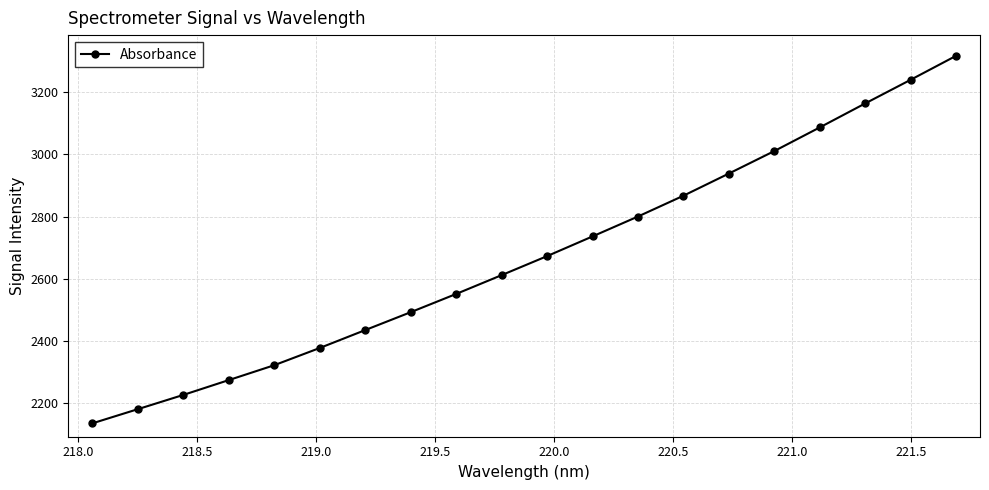

What is the sum of all values?

53443.1